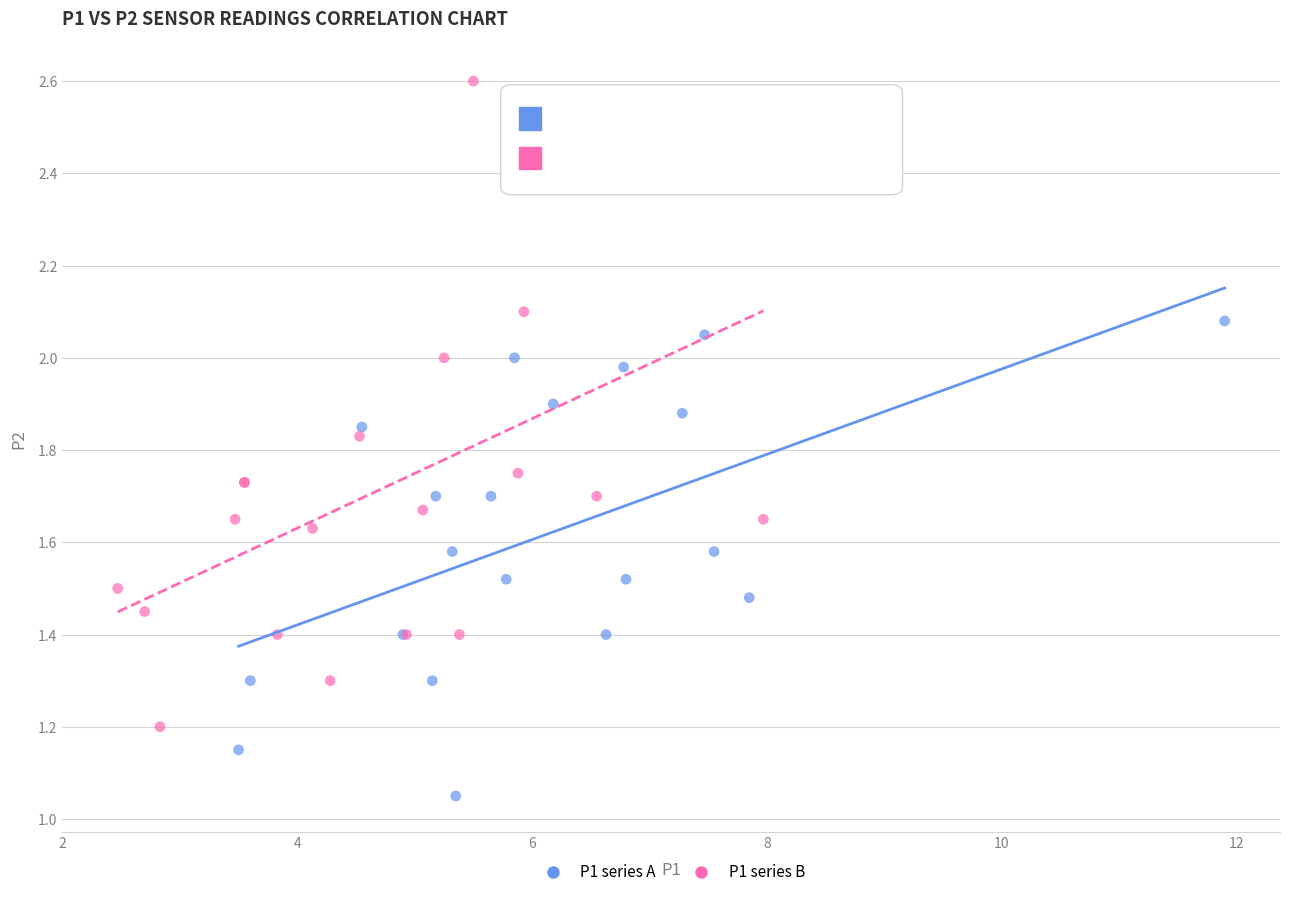

Which series reaches the maximum Y coordinate?

P1 series B